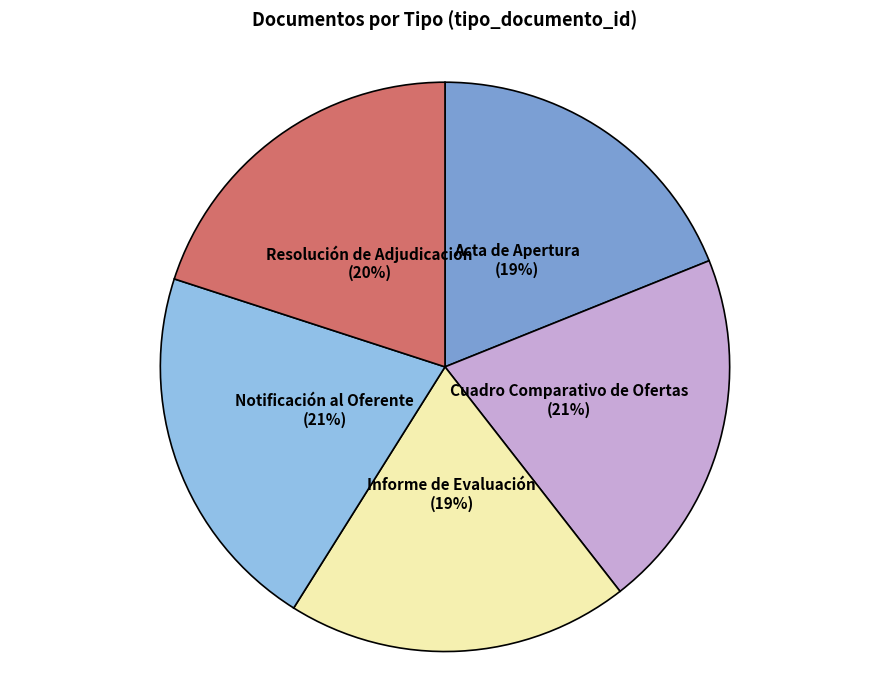

To the nearest percent, what is the difference between the largest and smallest slice percentages?

2%